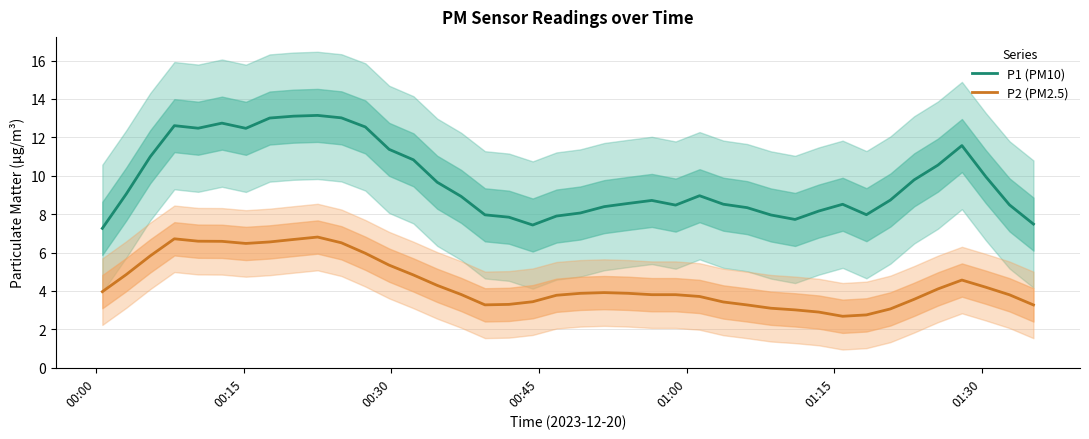

How many data points does each series have?

40